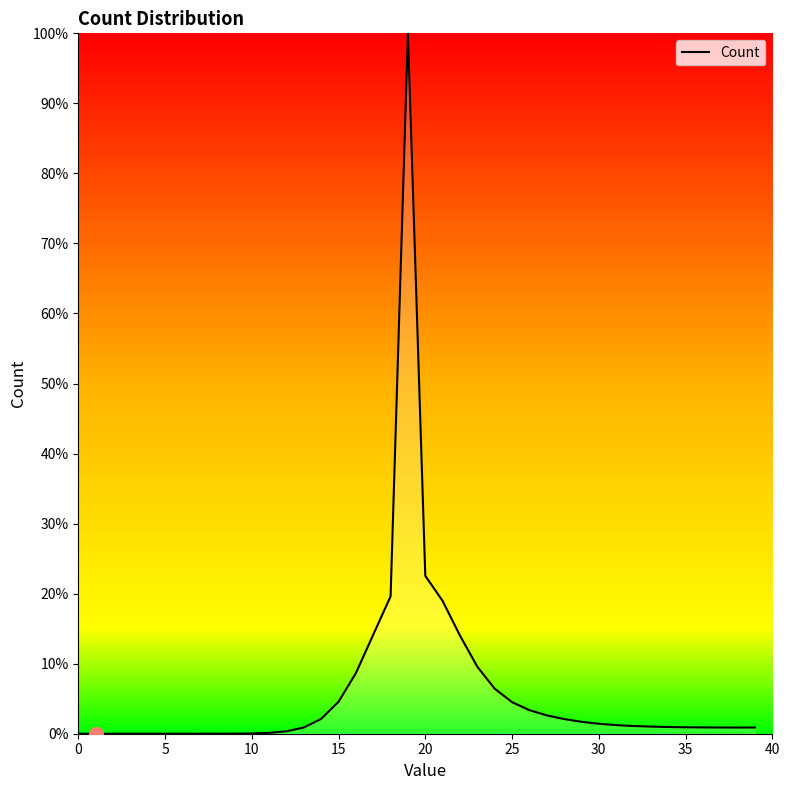

What is the label of the 36th point from the left?

35